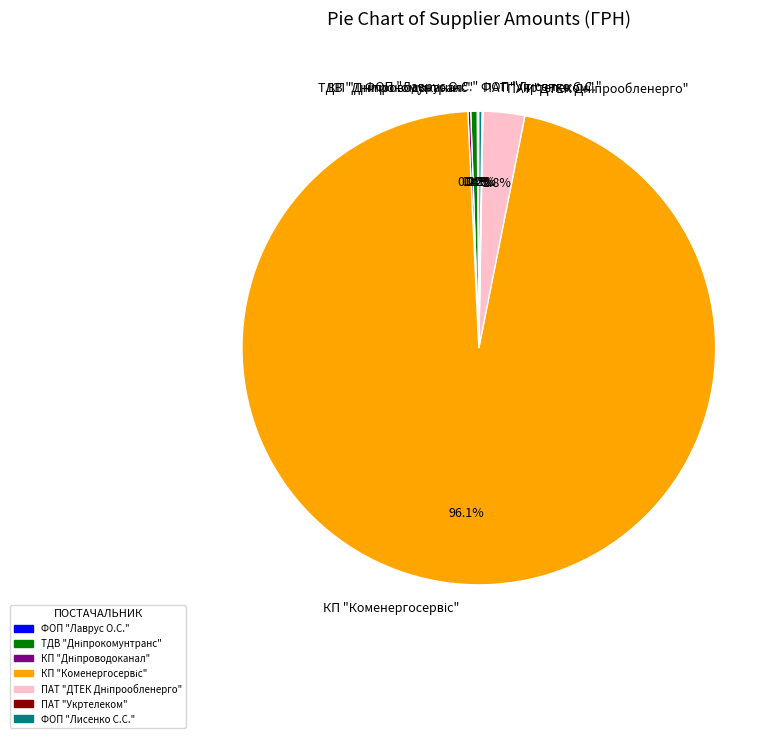

Is there a majority slice in this chart?

Yes